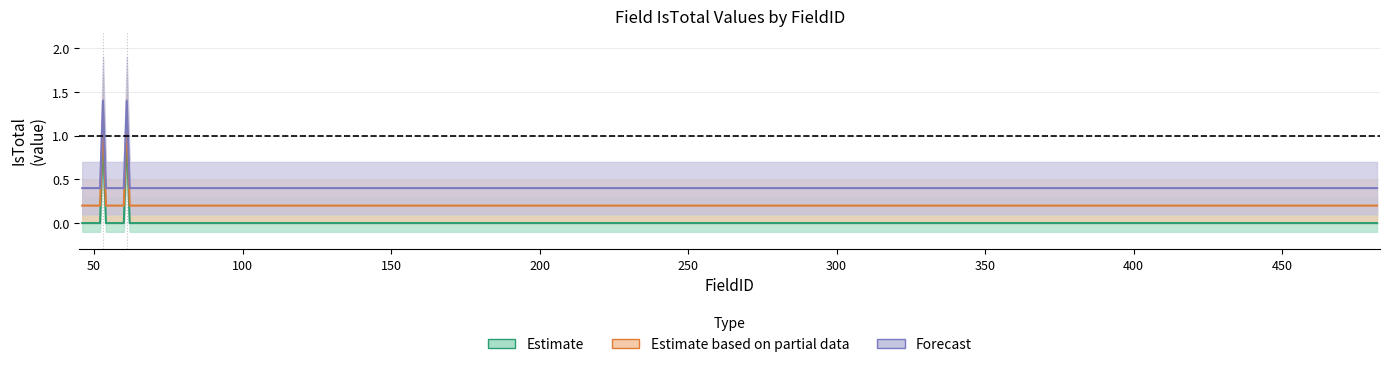

Count the number of data series in this chart.

3